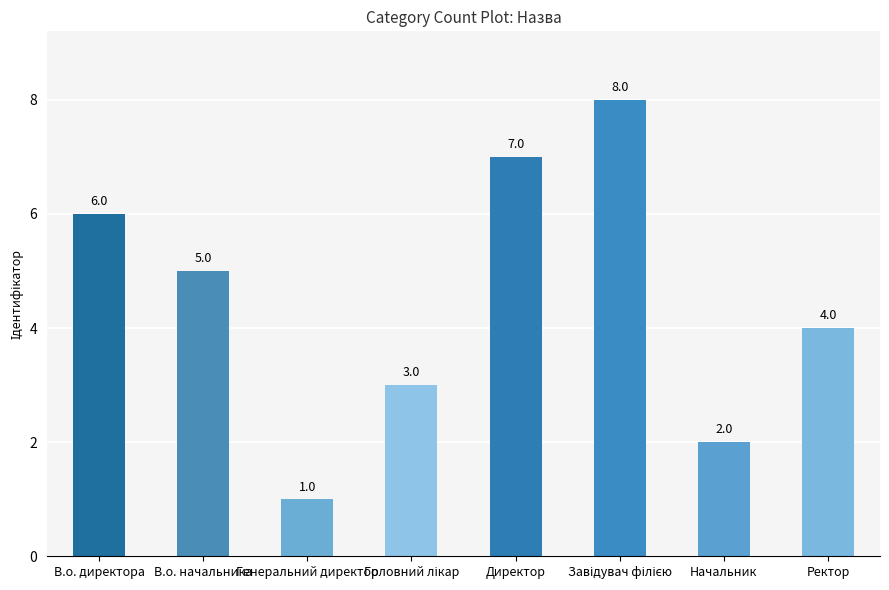

How many distinct data groups are displayed?

1